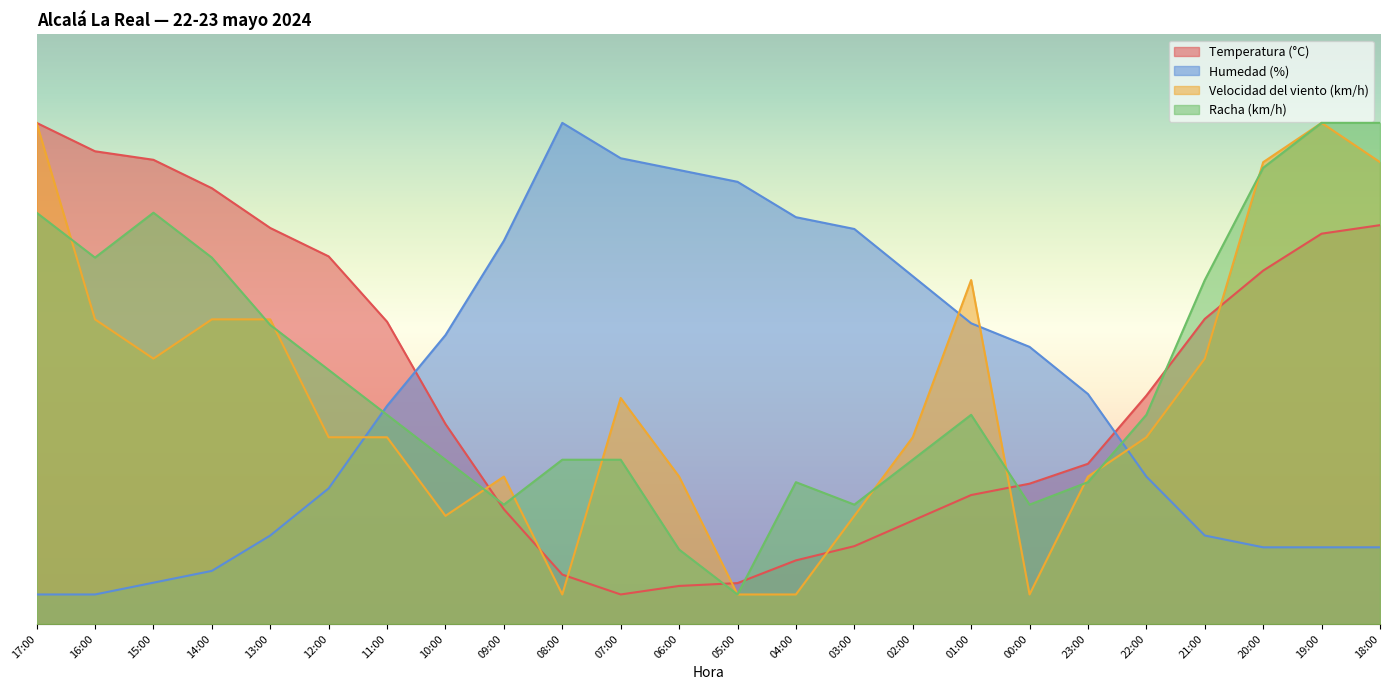

At which category is the sum across all series the highest?

19:00